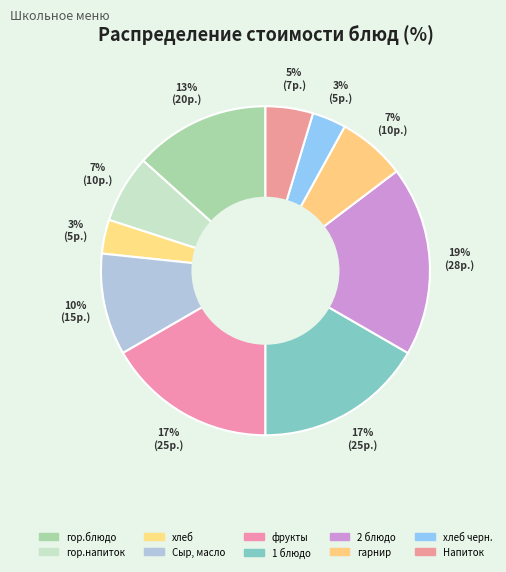

What is the largest slice in the pie chart?

2 блюдо